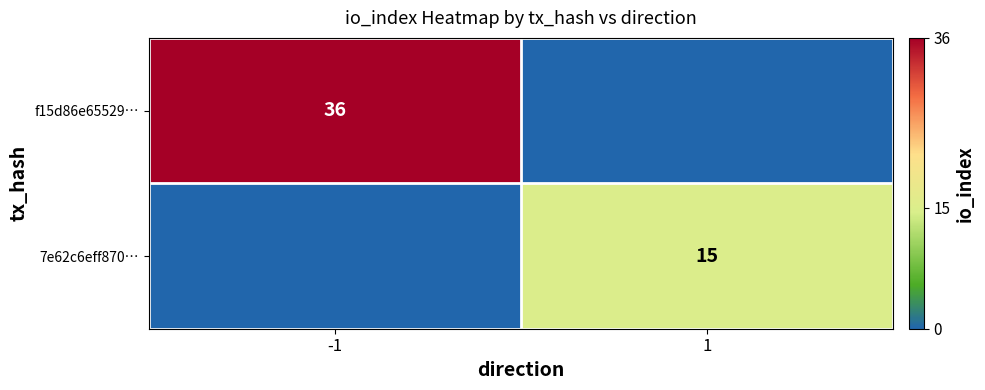

At which category does the chart reach its minimum across all series?

1